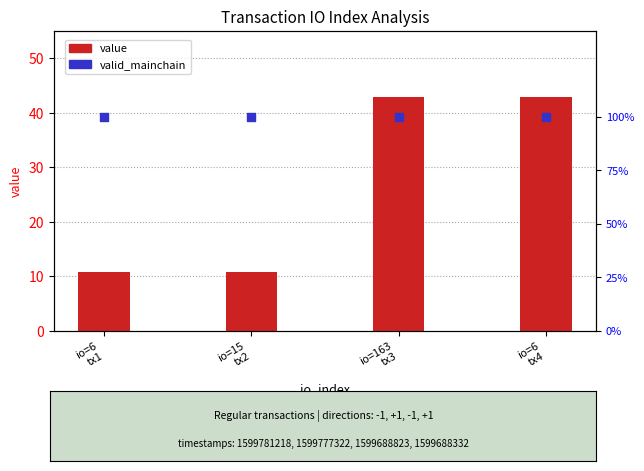

Which series contains the highest Y value?

value